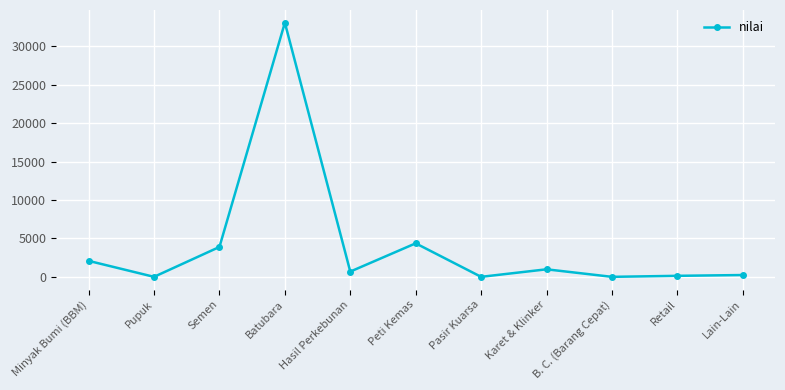

What is the sum of the values at Lain-Lain and Semen?

4125